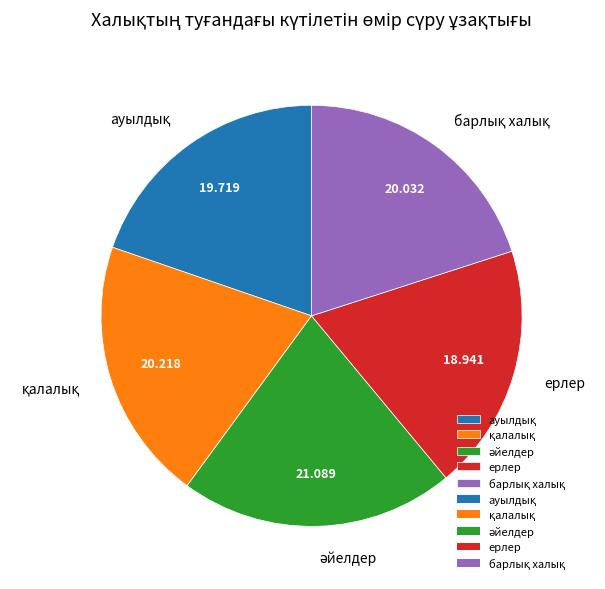

Does any single category account for the majority?

No